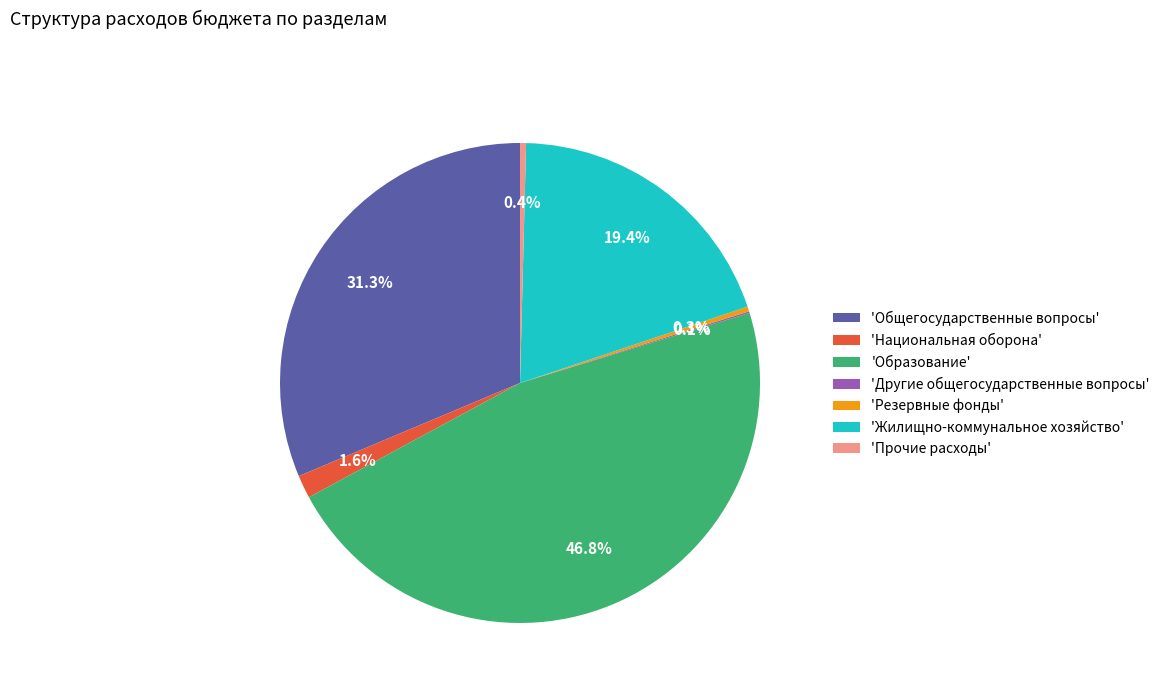

Combined, what portion of the pie is 'Общегосударственные вопросы' and 'Прочие расходы'?

31.7%